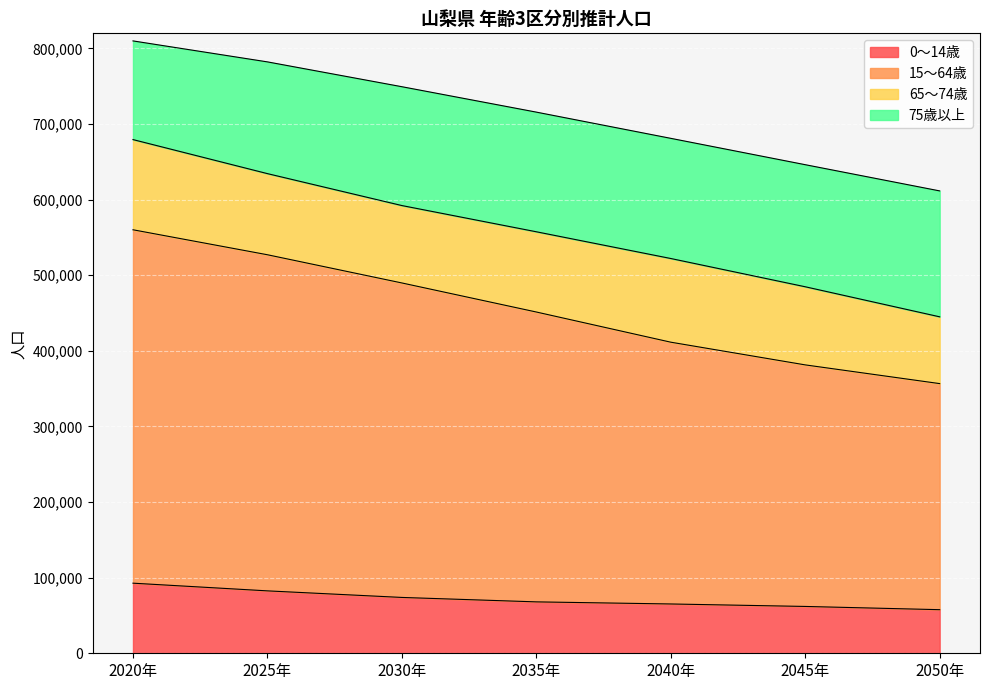

How many lines are shown in the chart?

4